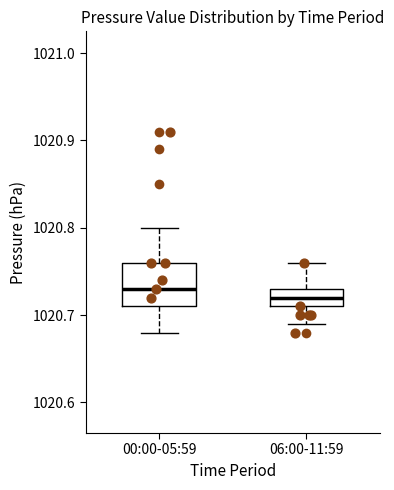

Reading left to right, transcribe this box plot: for each box, give where its median line is, the range the box spans, and where its two whiskers end, as read against the y-axis. The values are not printed on the chart, so give them approximately, as read against the axis.

00:00-05:59: median 1020.73, box 1020.71 to 1020.76, whiskers 1020.68 to 1020.80
06:00-11:59: median 1020.72, box 1020.71 to 1020.73, whiskers 1020.69 to 1020.76